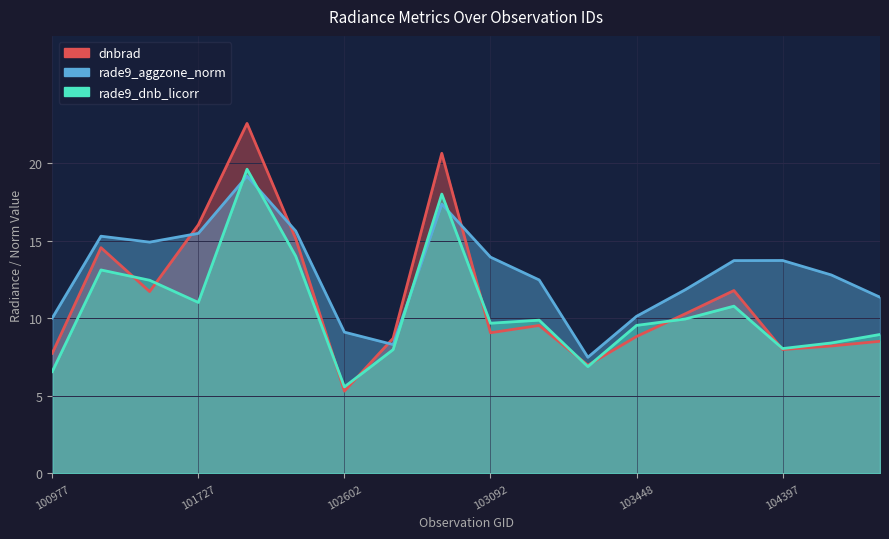

What is the difference between the maximum and second lowest values in the rade9_aggzone_norm series?

10.9